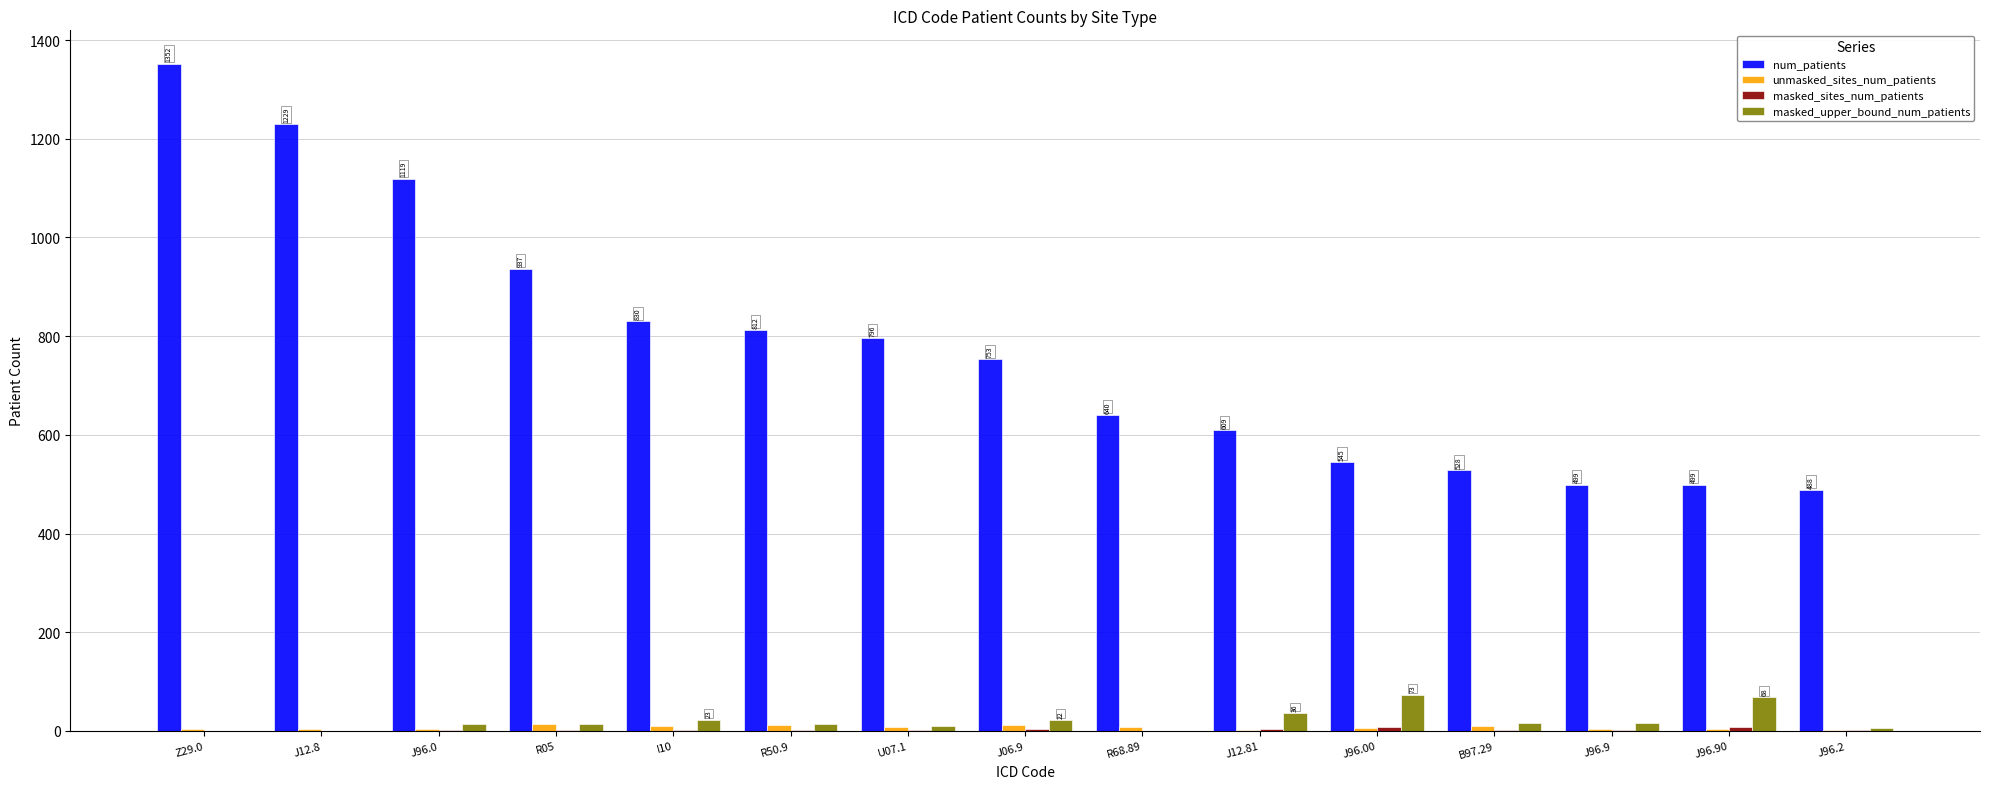

Which category has the highest value across all series?

Z29.0